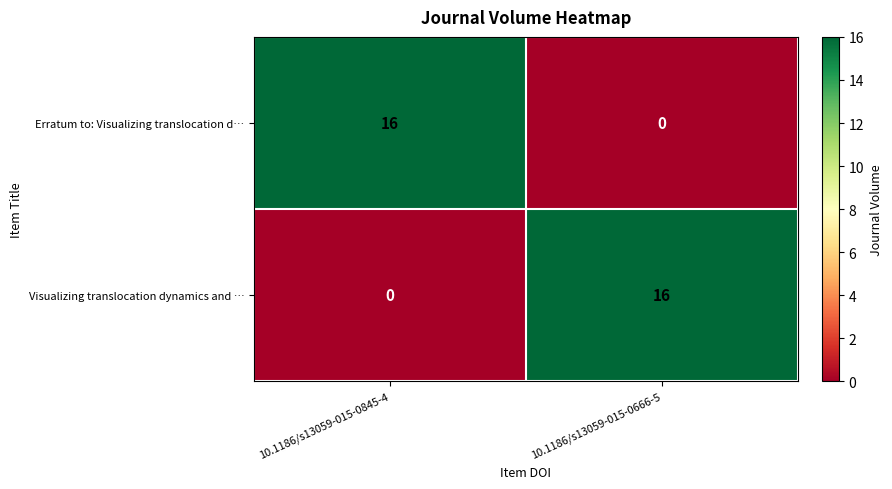

Reading right to left, transcribe all the data shown in this chart.

Erratum to: Visualizing translocation d…: 10.1186/s13059-015-0666-5=0	10.1186/s13059-015-0845-4=16
Visualizing translocation dynamics and …: 10.1186/s13059-015-0666-5=16	10.1186/s13059-015-0845-4=0